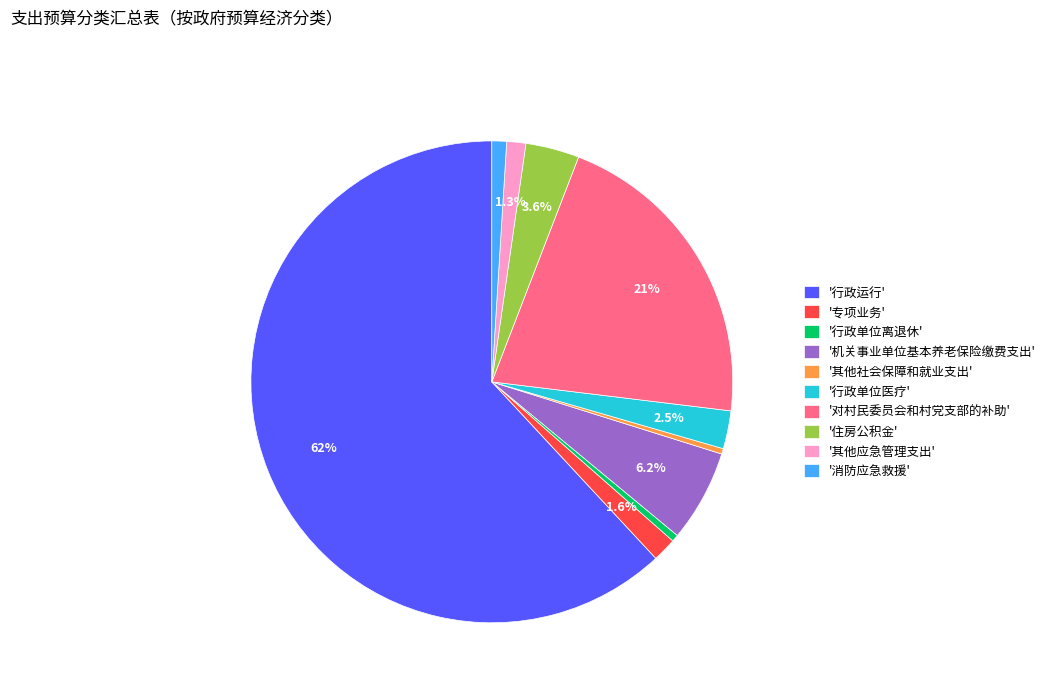

Which slice is the largest?

'行政运行'